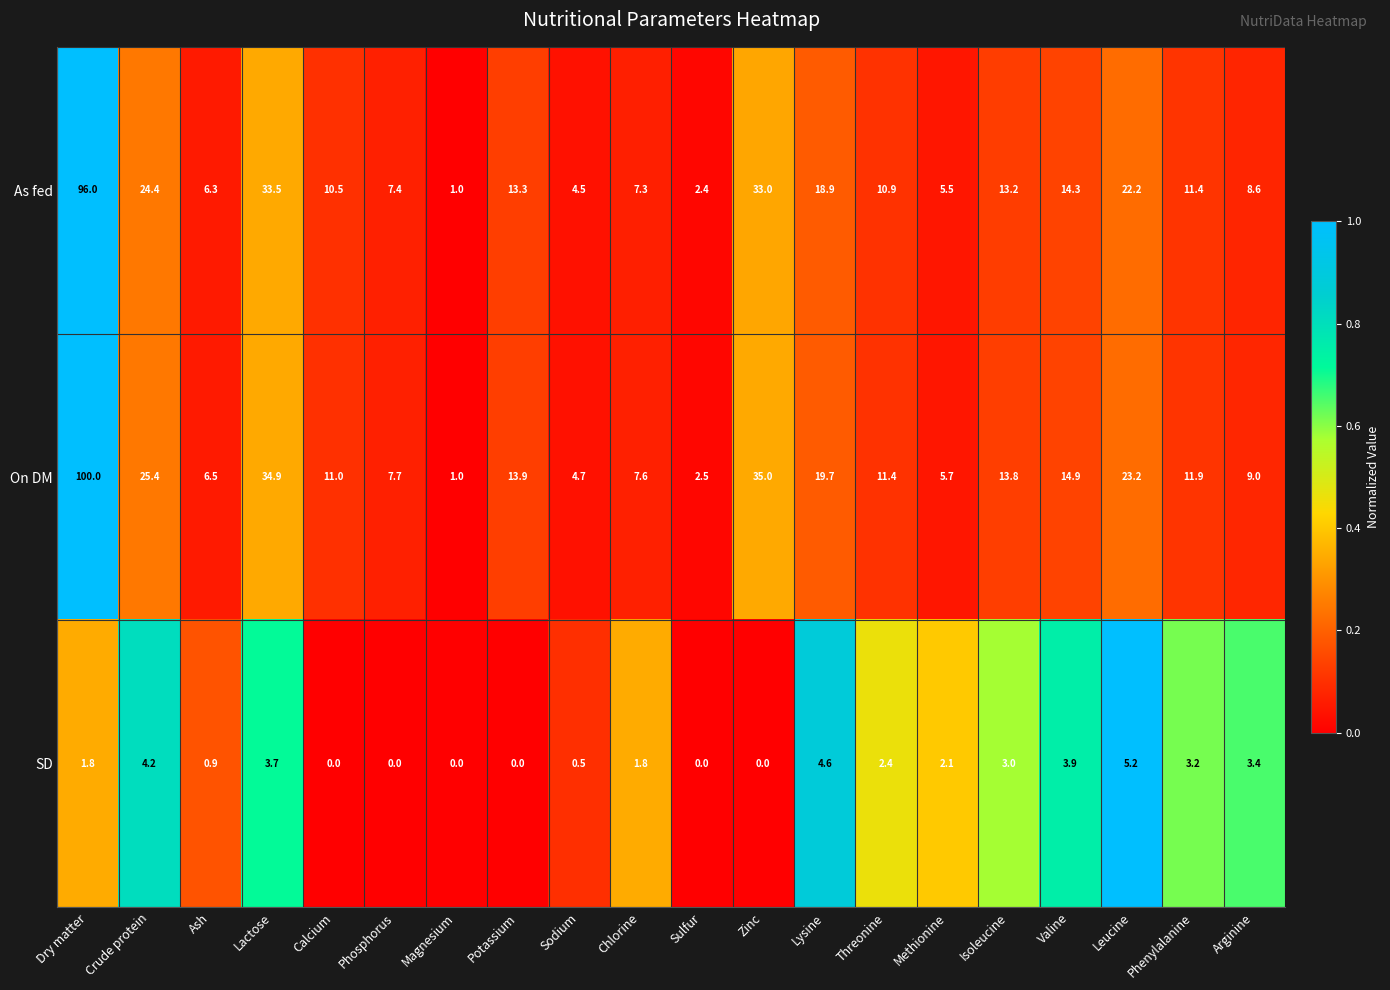

What is the average value of the On DM series?

18.0